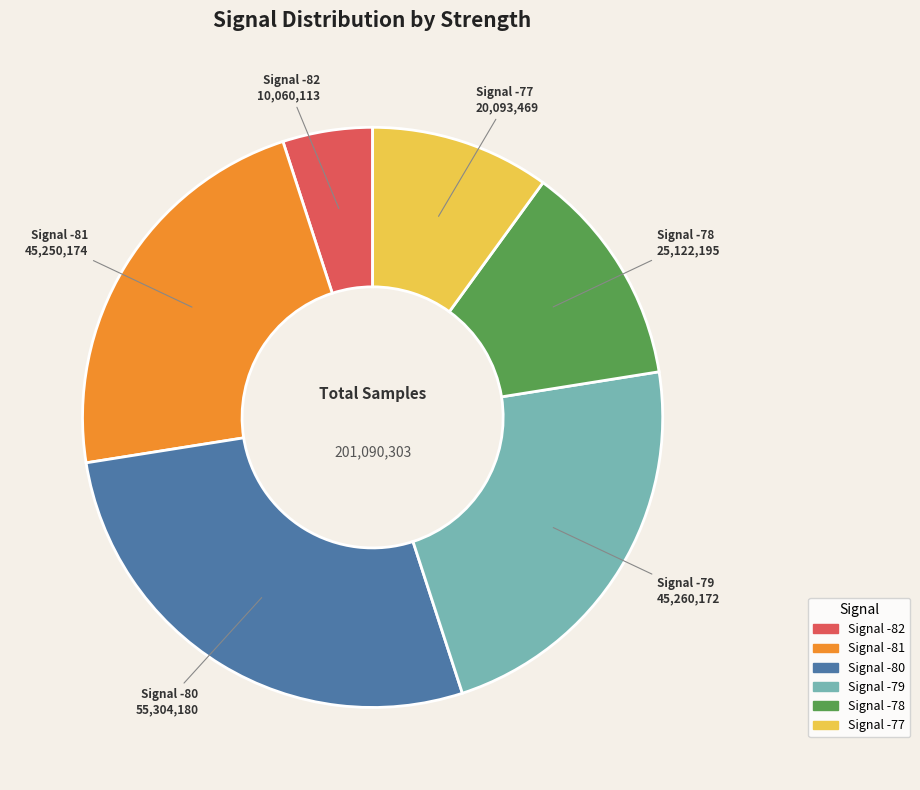

What is the ratio of the value at Signal -78 to the value at Signal -79?

0.6